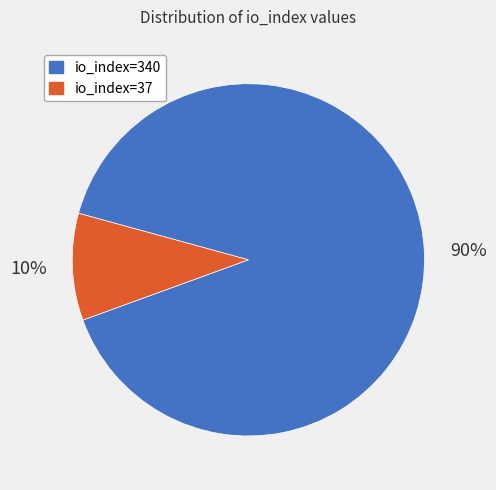

Rank the categories by value from lowest to highest.

io_index=37, io_index=340